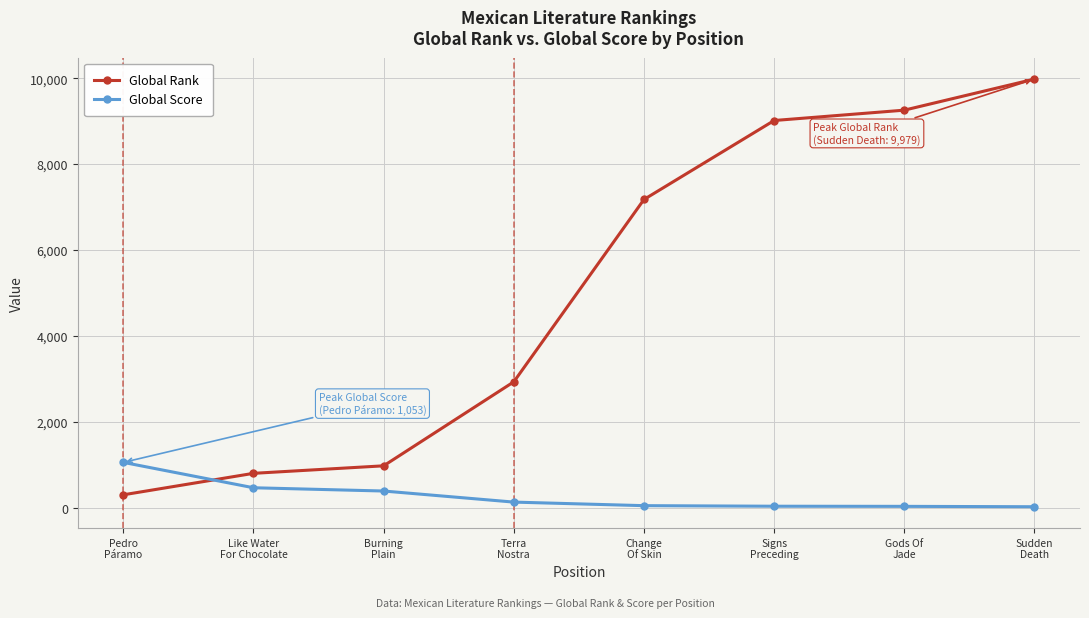

The Global Rank series shows 2929 at Terra
Nostra. True or false?

True